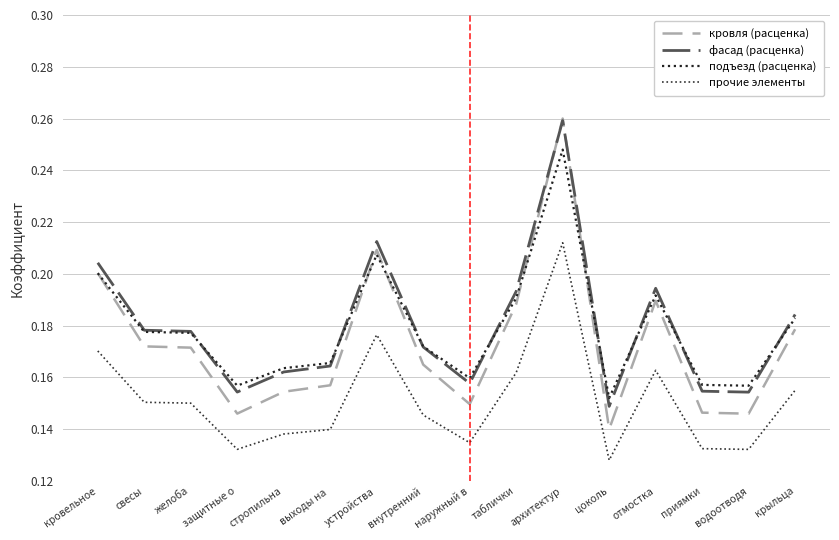

At which label does фасад (расценка) reach its minimum?

цоколь